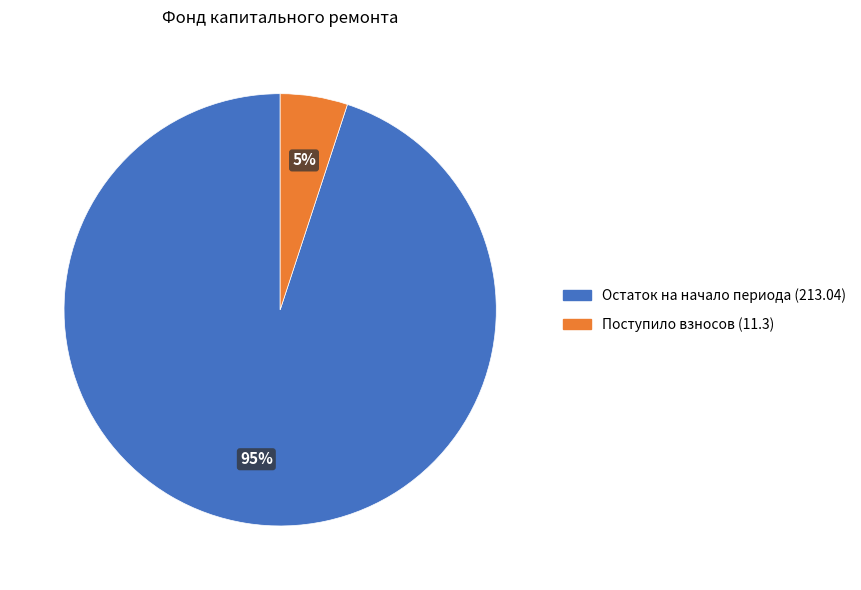

To the nearest percent, what is the difference between the largest and smallest slice percentages?

90%